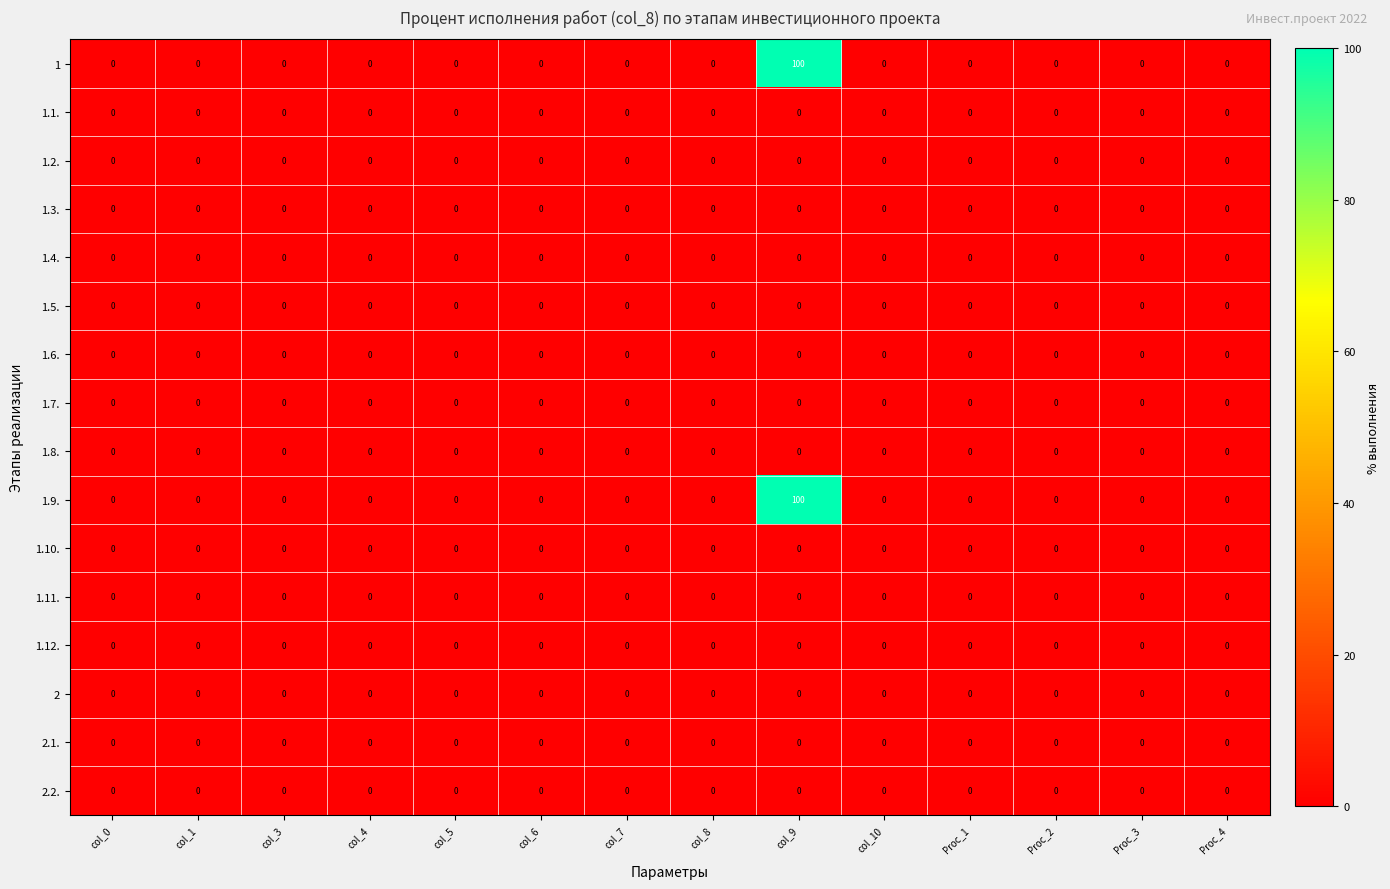

At which category is the sum across all series the highest?

col_9